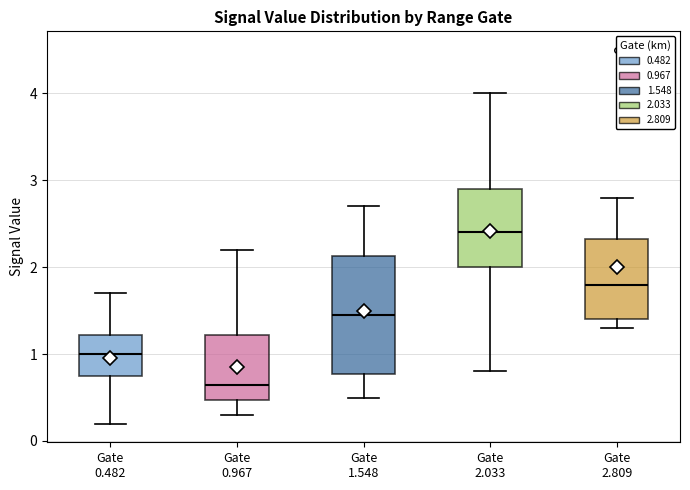

Reading left to right, read every box against the y-axis: the position of its median line, the range the box covers, and the ends of its whiskers. The values are not printed on the chart, so give them approximately, as read against the axis.

Gate 0.482: median 1.0, box 0.8 to 1.2, whiskers 0.2 to 1.7
Gate 0.967: median 0.7, box 0.5 to 1.2, whiskers 0.3 to 2.2
Gate 1.548: median 1.5, box 0.8 to 2.1, whiskers 0.5 to 2.7
Gate 2.033: median 2.4, box 2.0 to 2.9, whiskers 0.8 to 4.0
Gate 2.809: median 1.8, box 1.4 to 2.3, whiskers 1.3 to 2.8